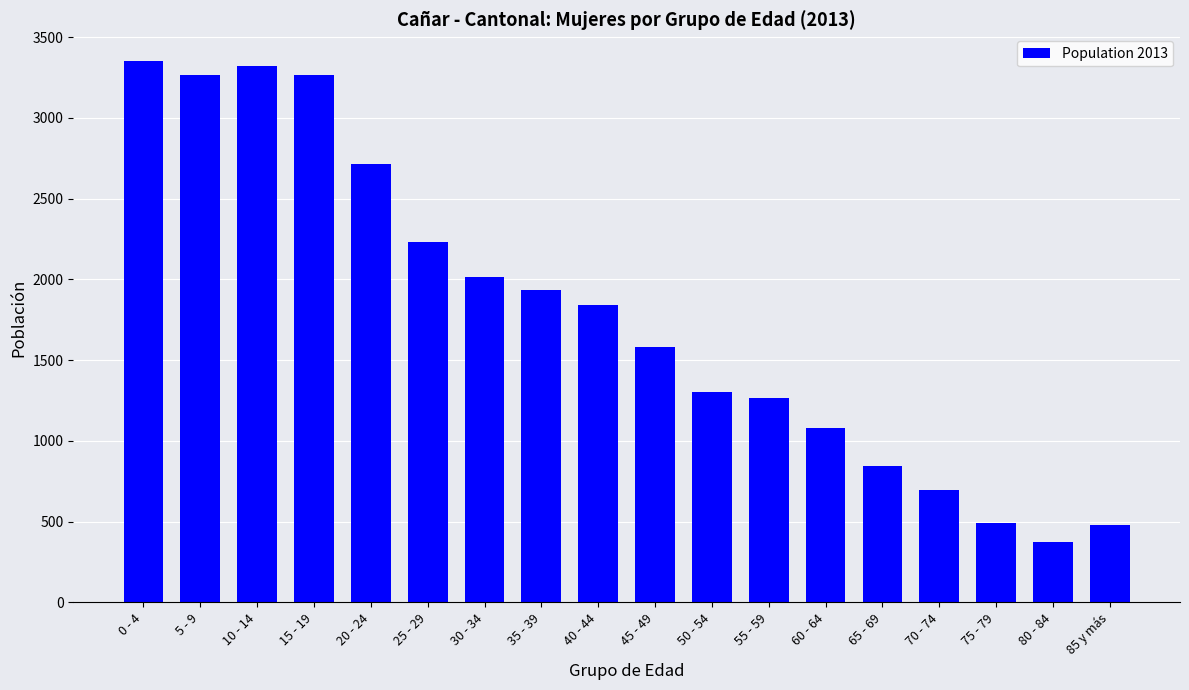

What is the value of the 9th bar from the left?

1839